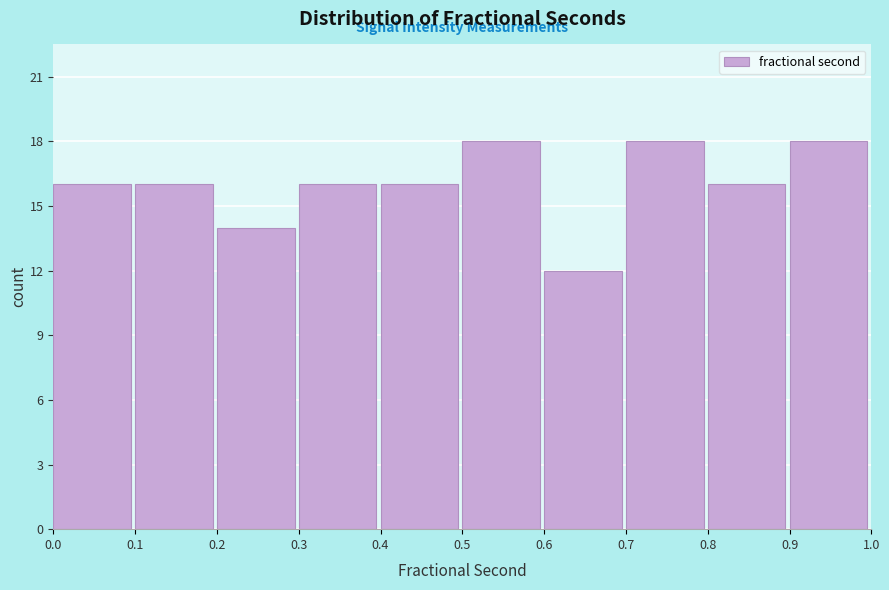

Reading left to right, list all the values displayed in this chart.

0.0=16	0.1=16	0.2=14	0.3=16	0.4=16	0.5=18	0.6=12	0.7=18	0.8=16	0.9=18